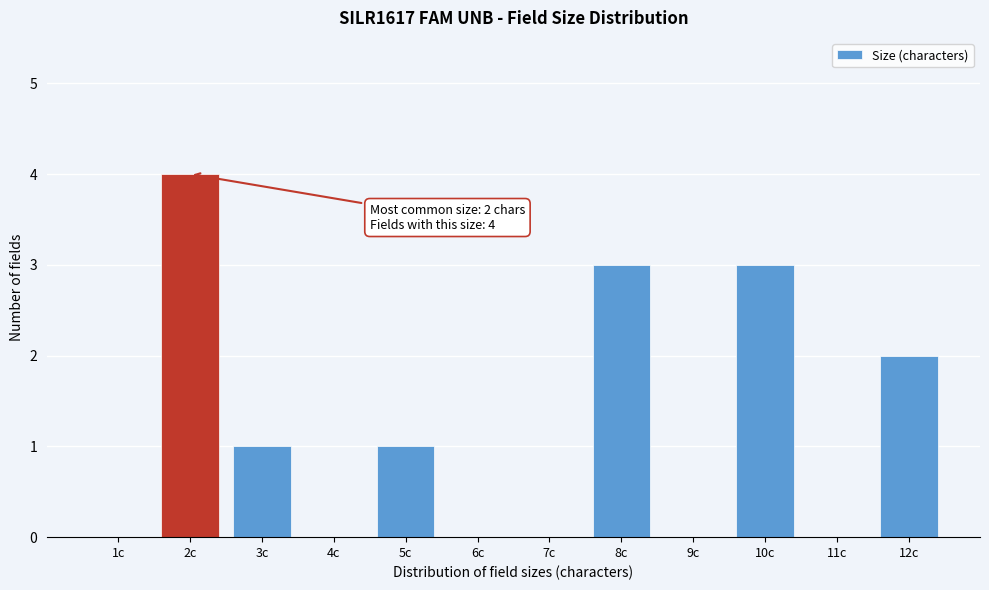

Reading left to right, transcribe all the data shown in this chart.

1c=0	2c=4	3c=1	4c=0	5c=1	6c=0	7c=0	8c=3	9c=0	10c=3	11c=0	12c=2